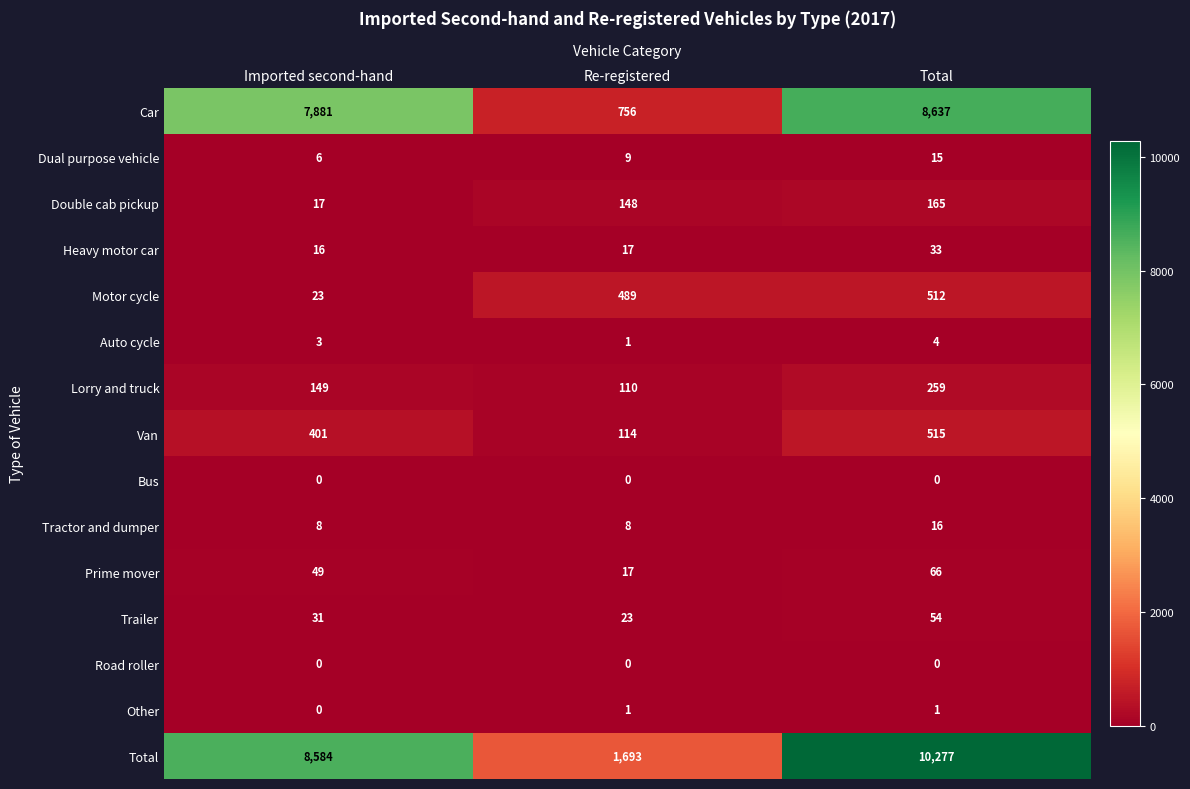

The value of Double cab pickup at Imported second-hand is 25. True or false?

False